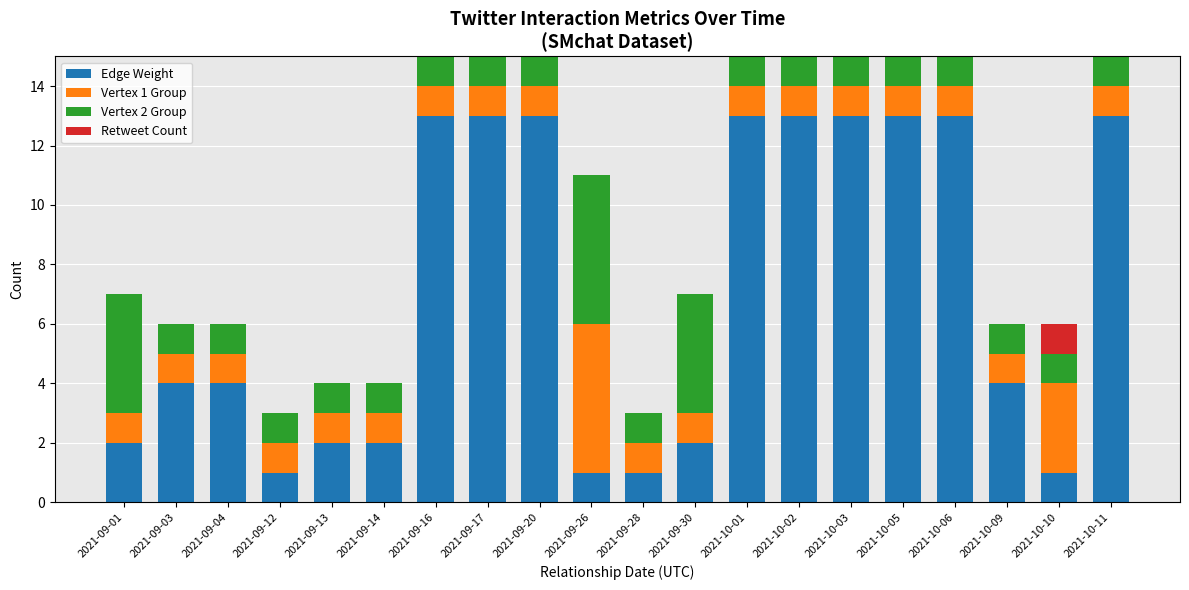

Count the number of categories in the chart.

20